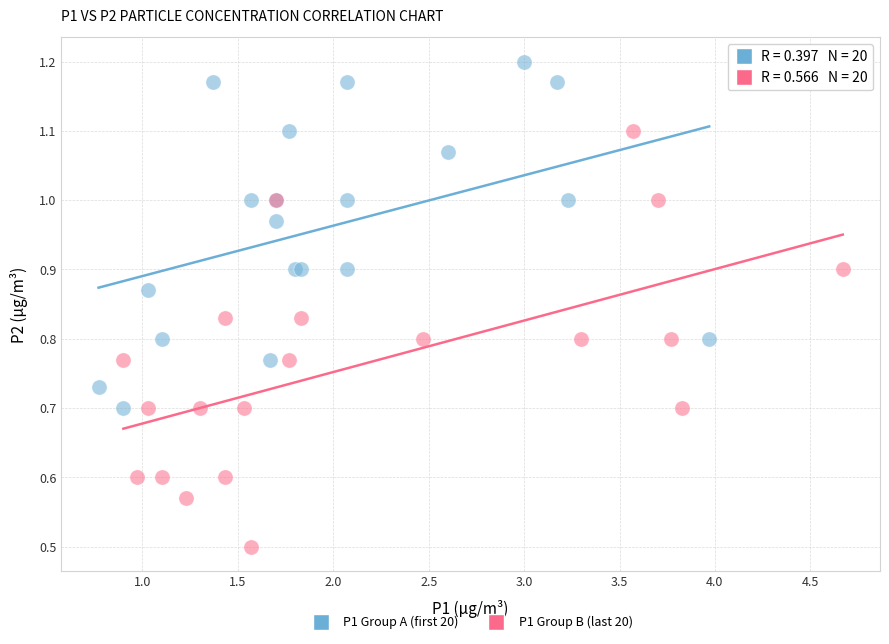

What are all the series names shown in the legend?

P1 Group A (first 20), P1 Group B (last 20)